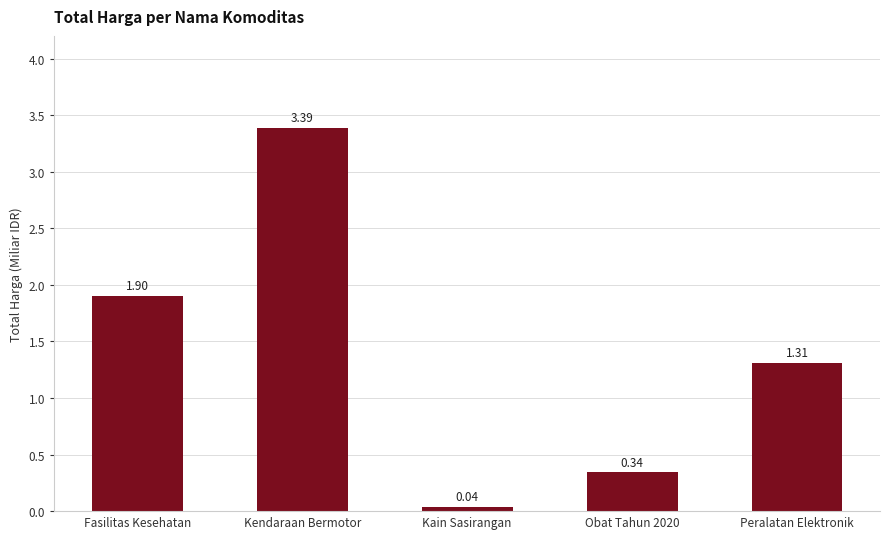

Is it true that the value at Fasilitas Kesehatan is 1.9?

True